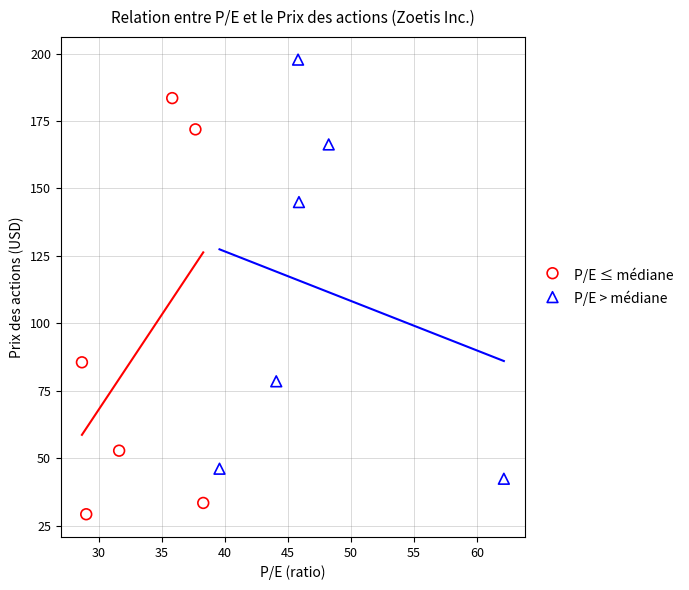

Which series contains the lowest Y value?

P/E ≤ médiane